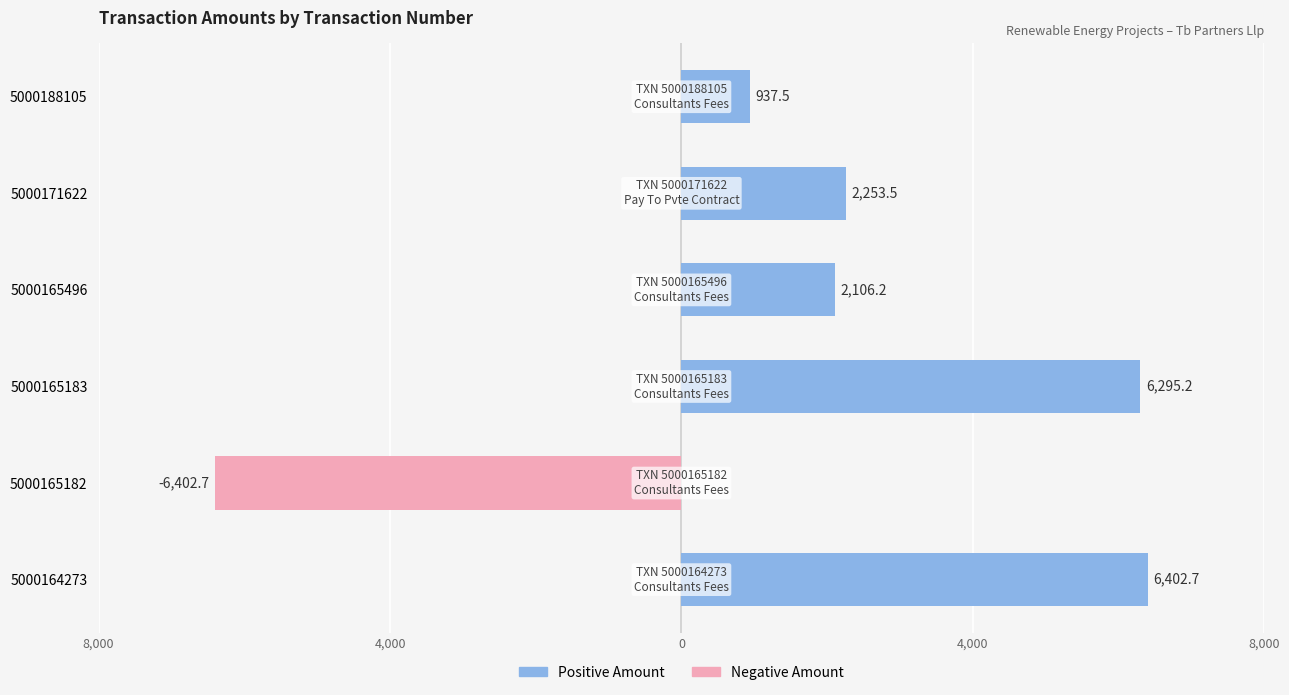

Which series has the widest spread of values?

Positive Amount